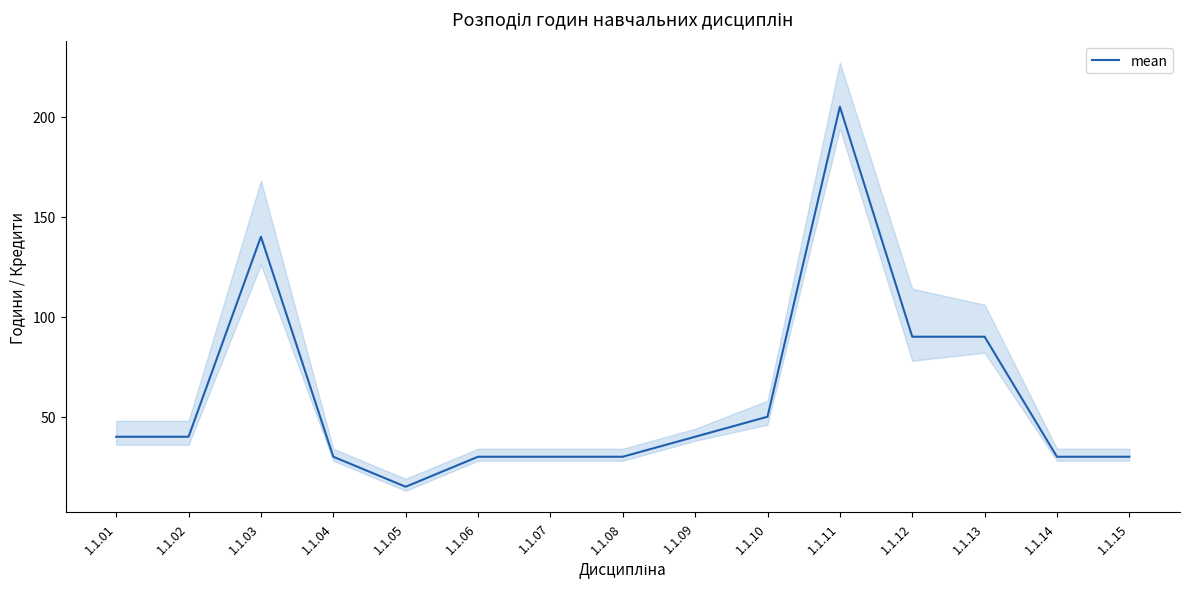

The value at 1.1.06 is 48. True or false?

False